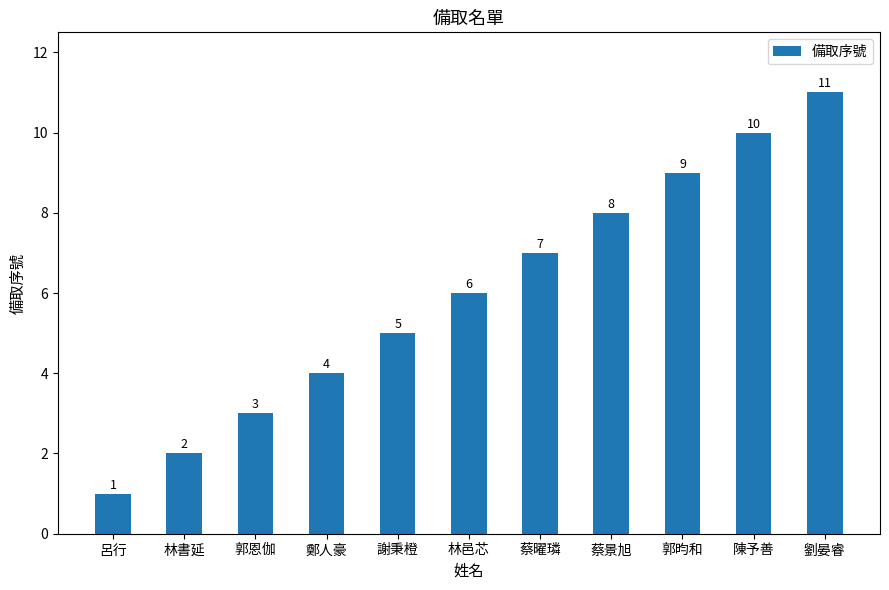

Count the values in the range 3 to 9.

7